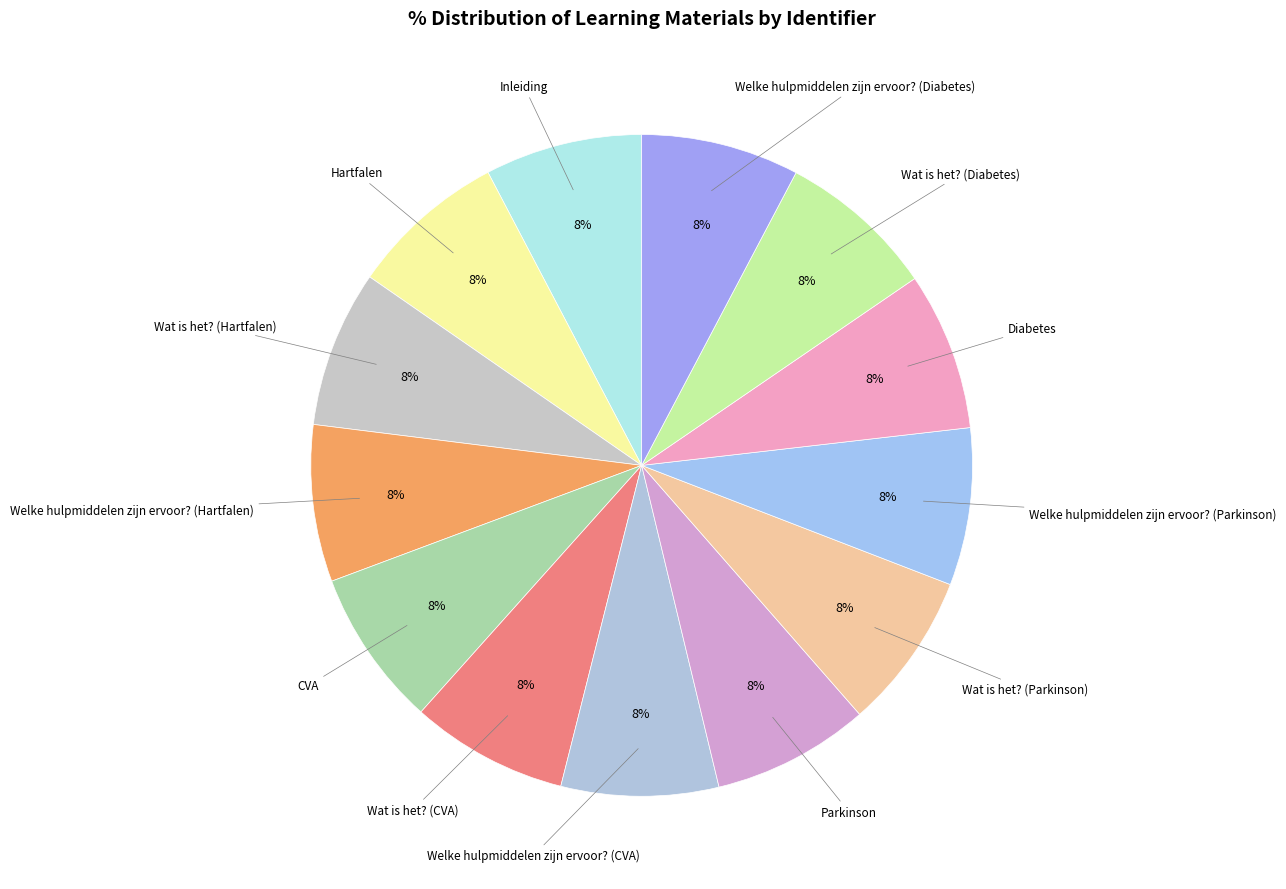

Does Diabetes represent more than half of the total?

No